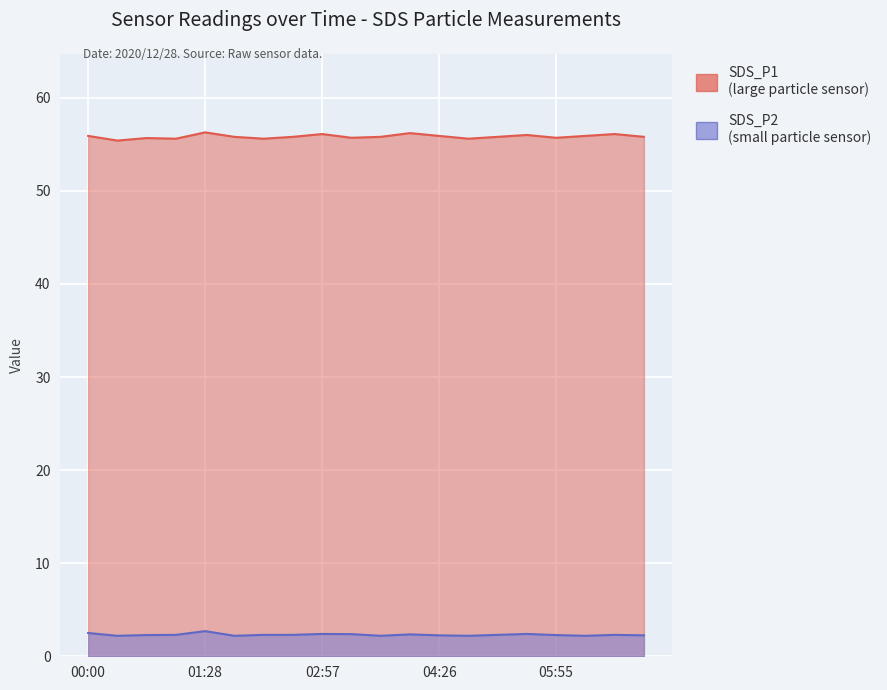

Count the SDS_P2 values in the range 2 to 3.

20